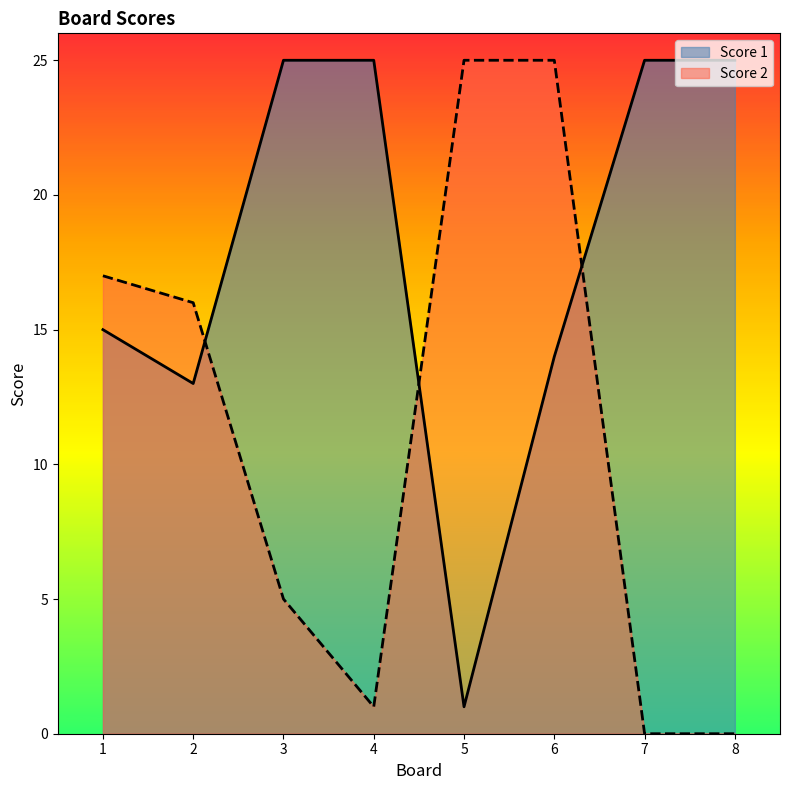

What is the value of the Score 2 point at the 3rd from the left?

5